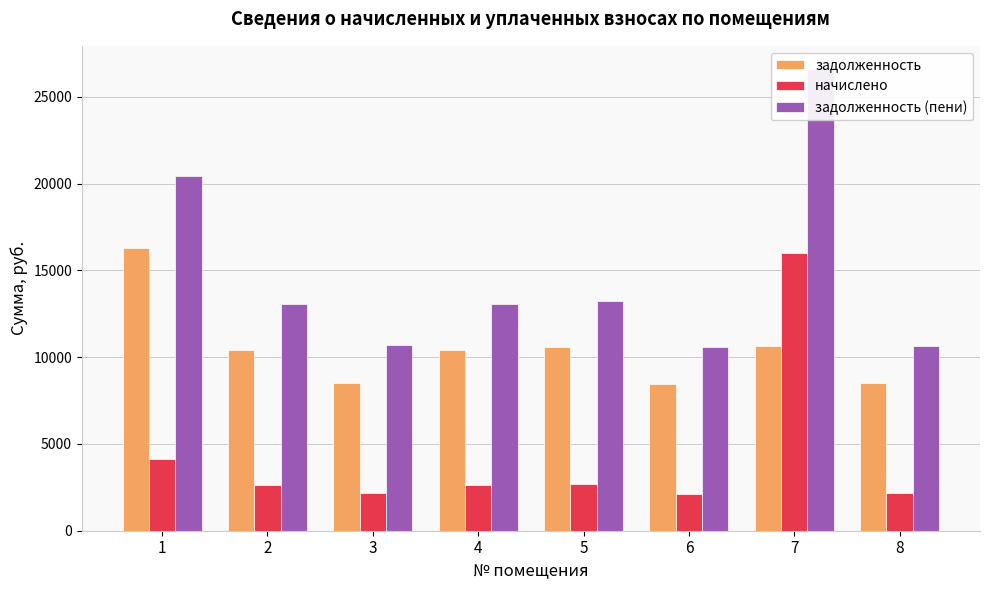

What is the total value across all series at 8?

21317.2